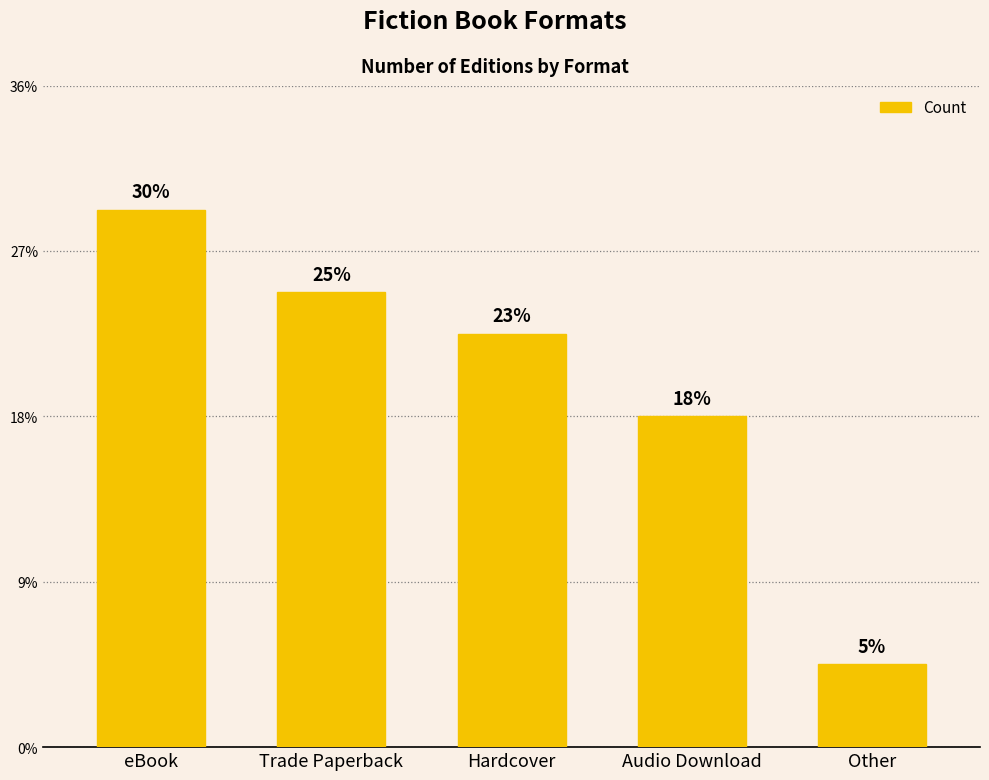

Reading right to left, what are all the values shown in this chart?

Other=2	Audio Download=8	Hardcover=10	Trade Paperback=11	eBook=13